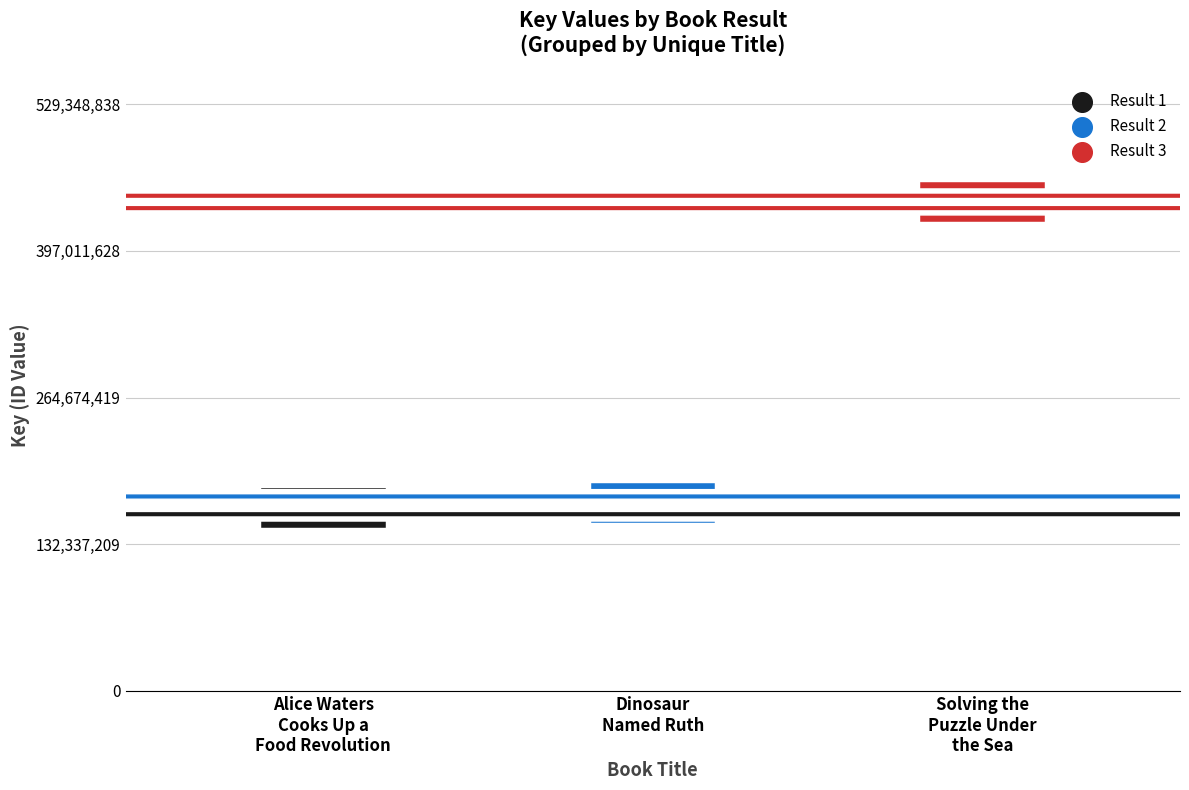

Approximately how many times larger is the value at Dinosaur Named Ruth compared to Solving the Puzzle Under the Sea?

0.4